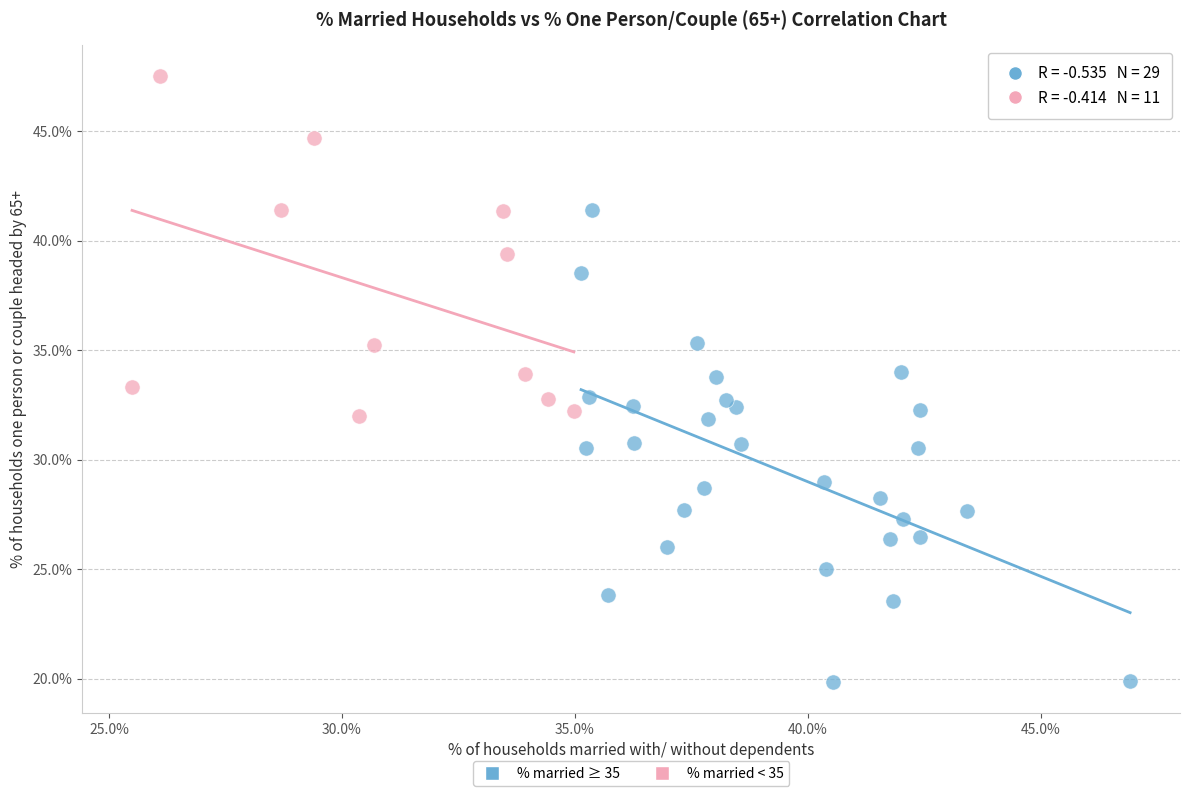

Which series reaches the minimum Y coordinate?

% married ≥ 35